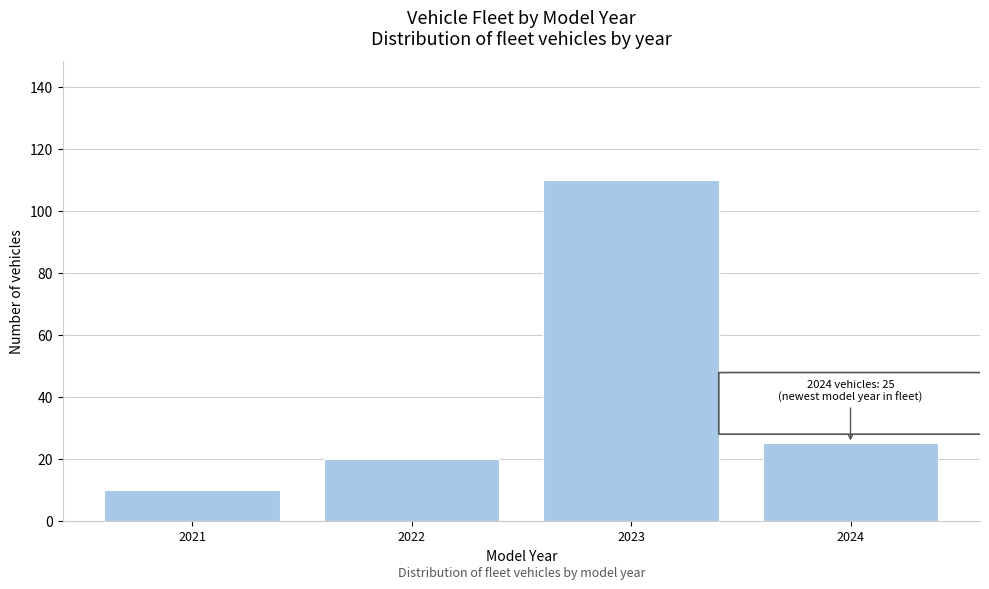

Reading left to right, what are all the values shown in this chart?

10	20	110	25